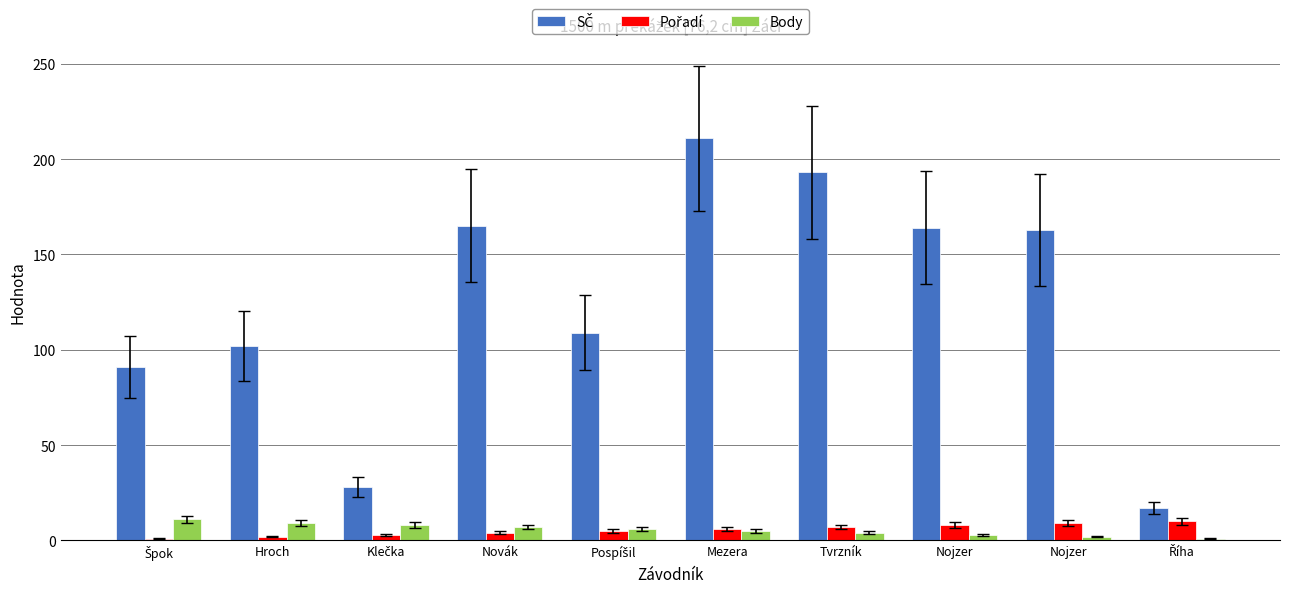

What is the label of the 6th bar from the left?

Mezera